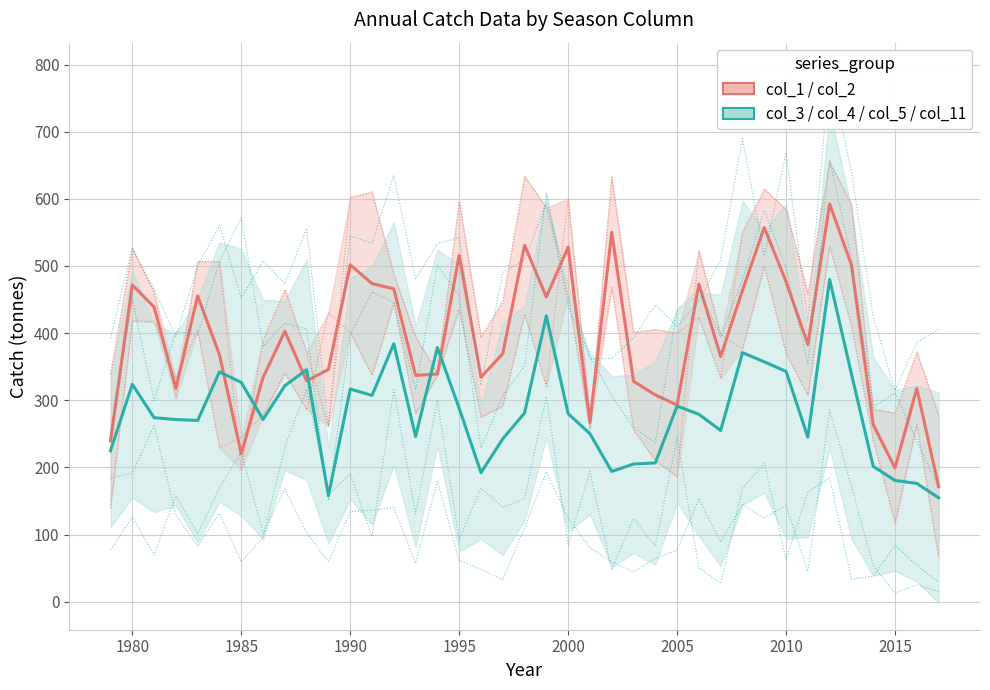

What is the value of the col_3 / col_4 / col_5 / col_11 (group B) point at the 39th from the left?

154.9